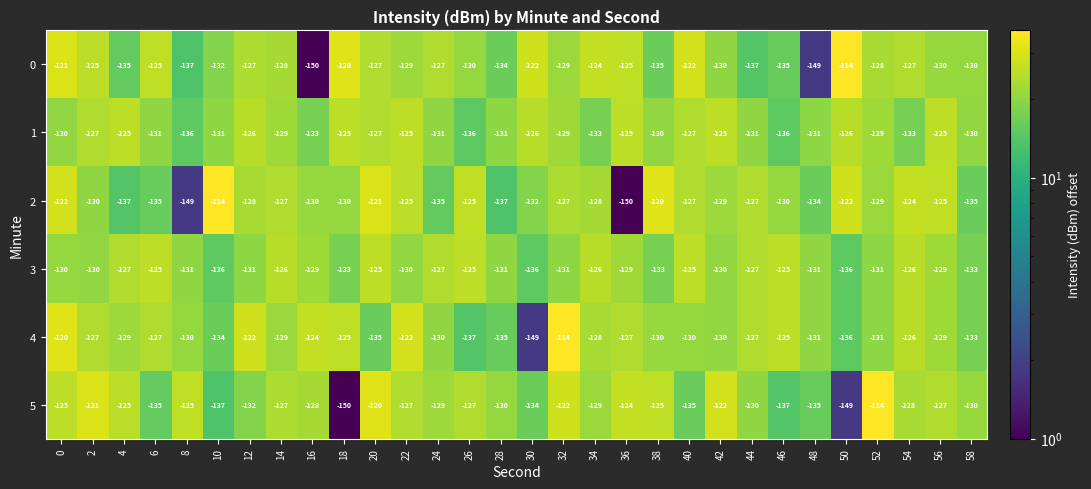

Which category has the lowest value in the 4 series?

30